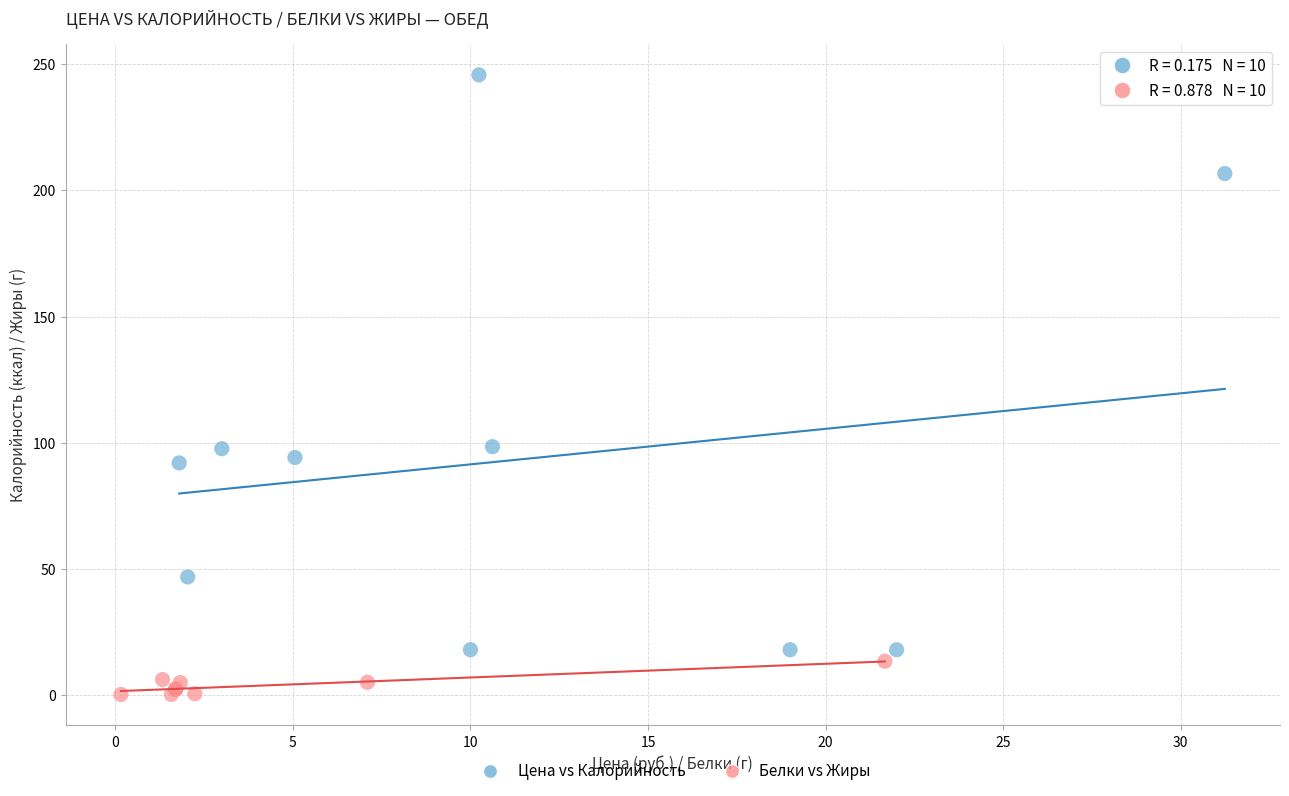

Which series reaches the maximum Y coordinate?

Цена vs Калорийность